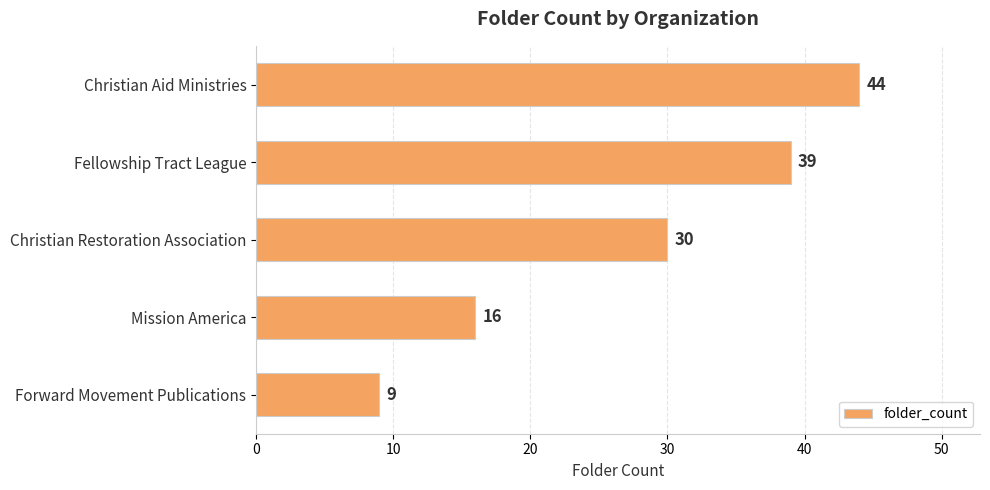

How many data points does each series have?

5